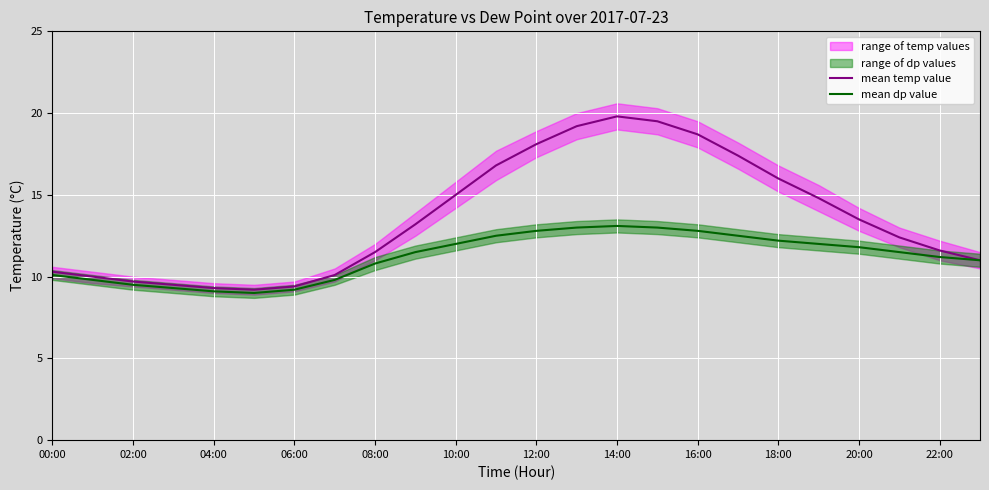

At which label does mean temp value reach its peak?

14:00